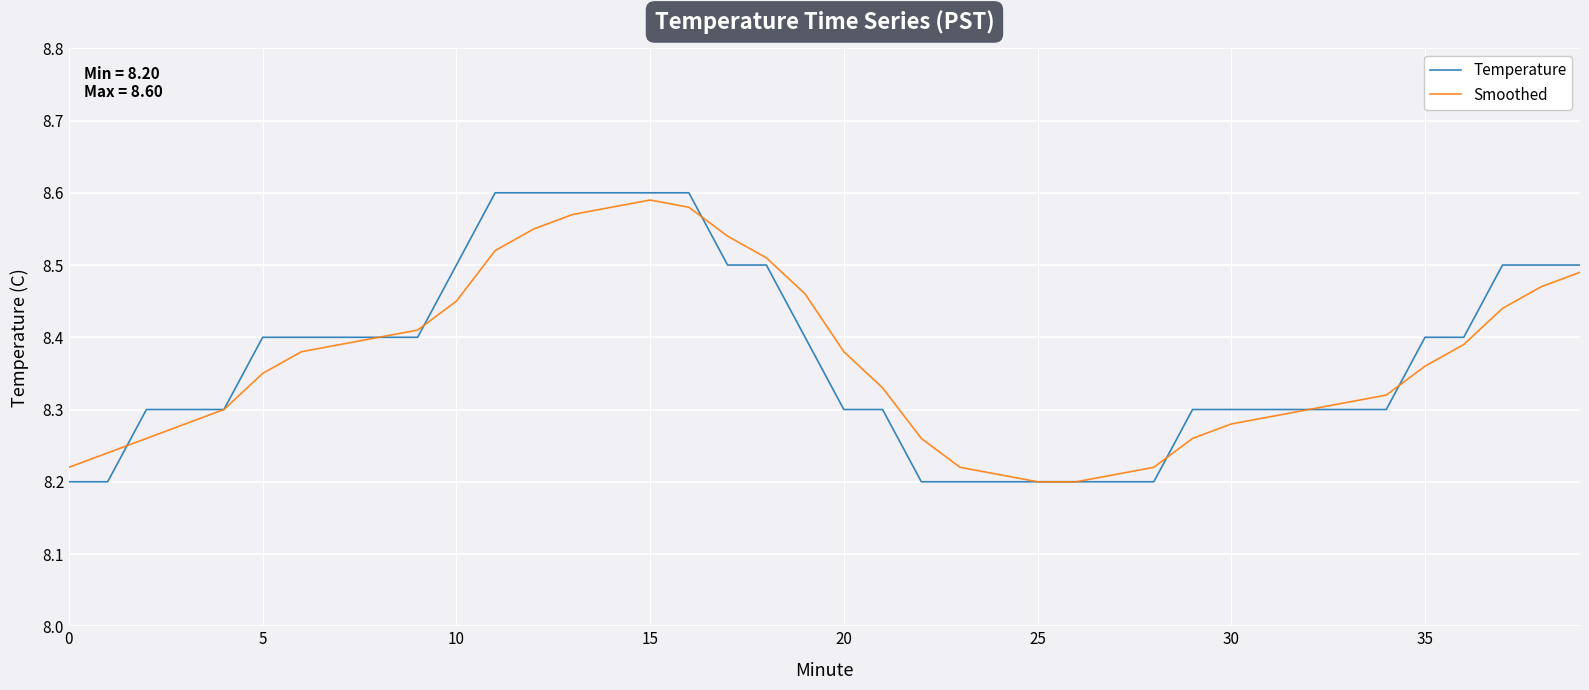

Which series has the widest spread of values?

Temperature